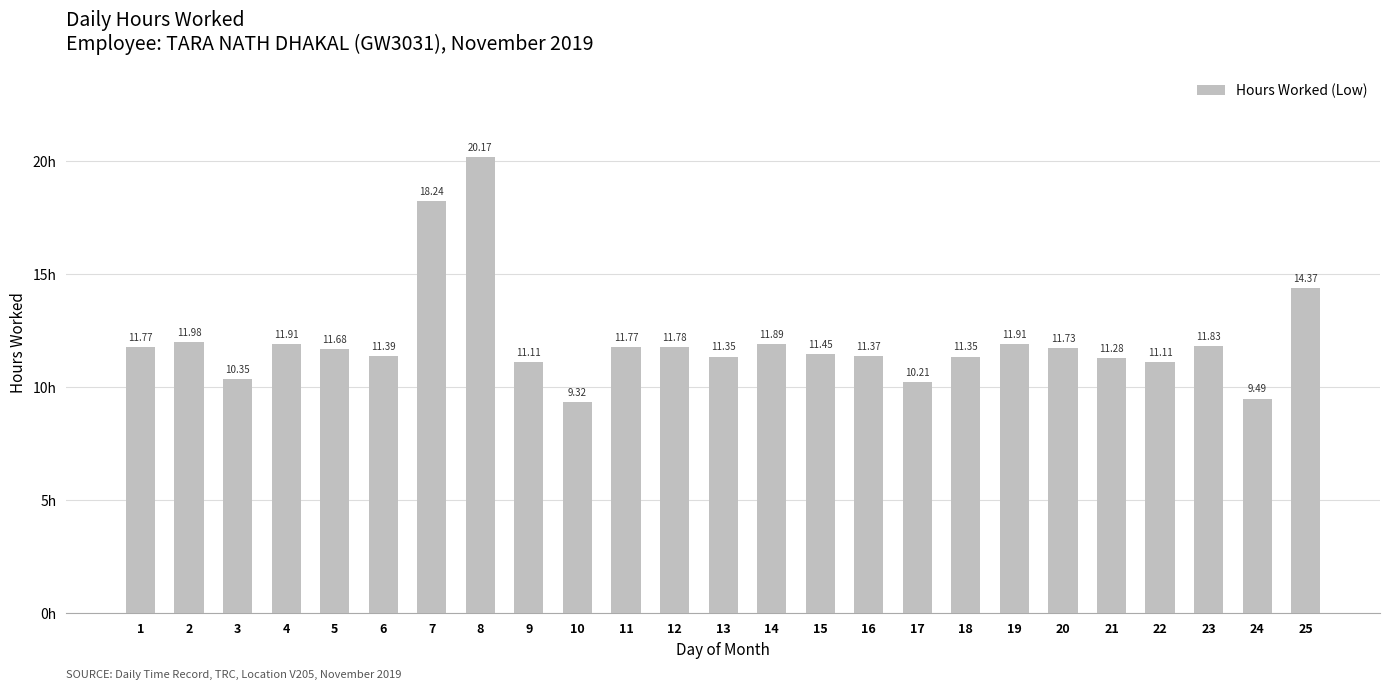

What is the minimum value shown in the chart?

9.3